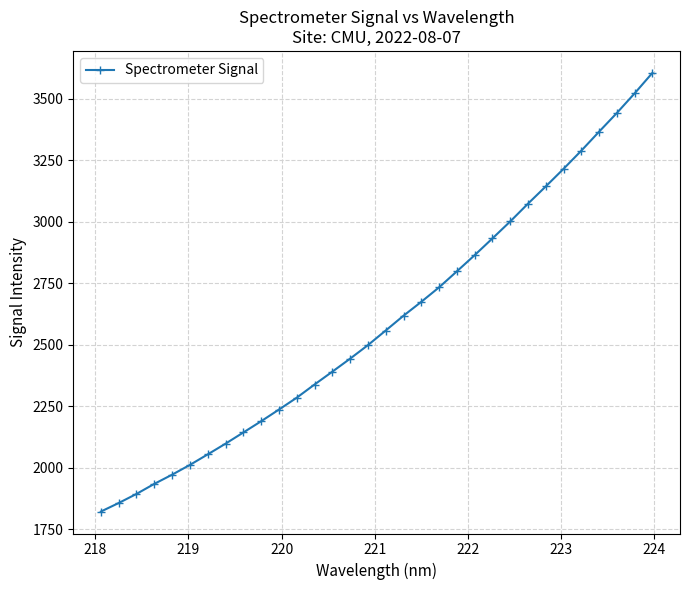

What is the value of the 21st point from the left?

2797.9